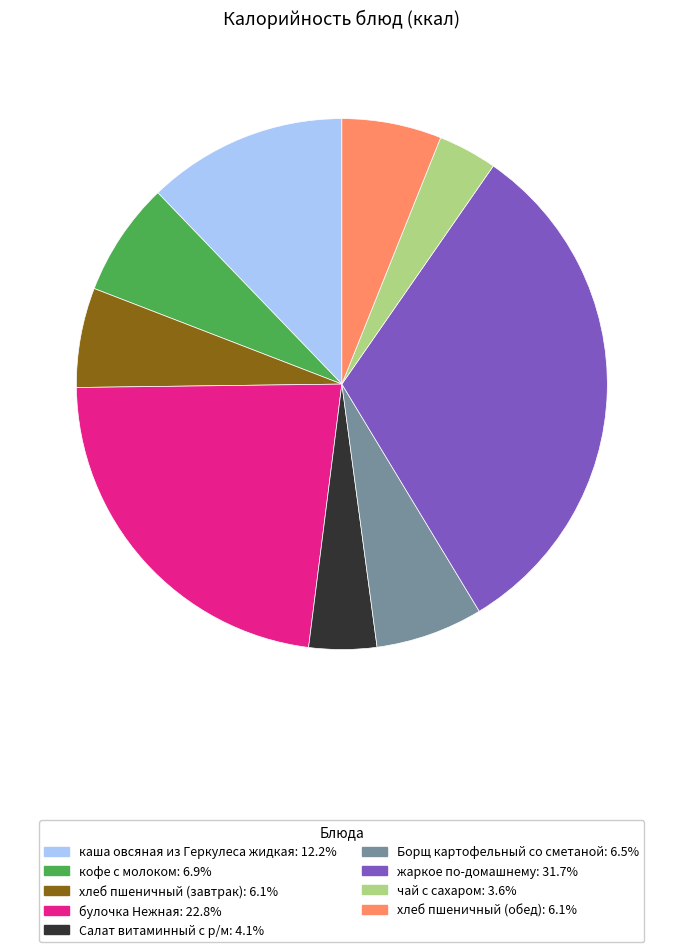

How many slices are in this pie chart?

9